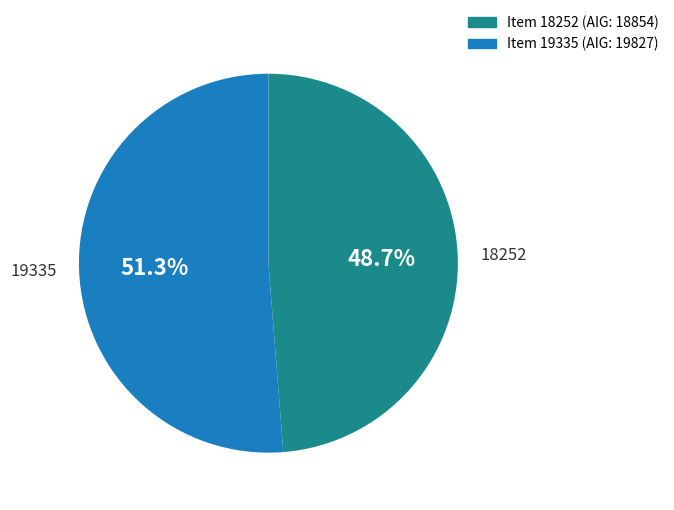

Is there any slice that represents more than half of the pie?

Yes